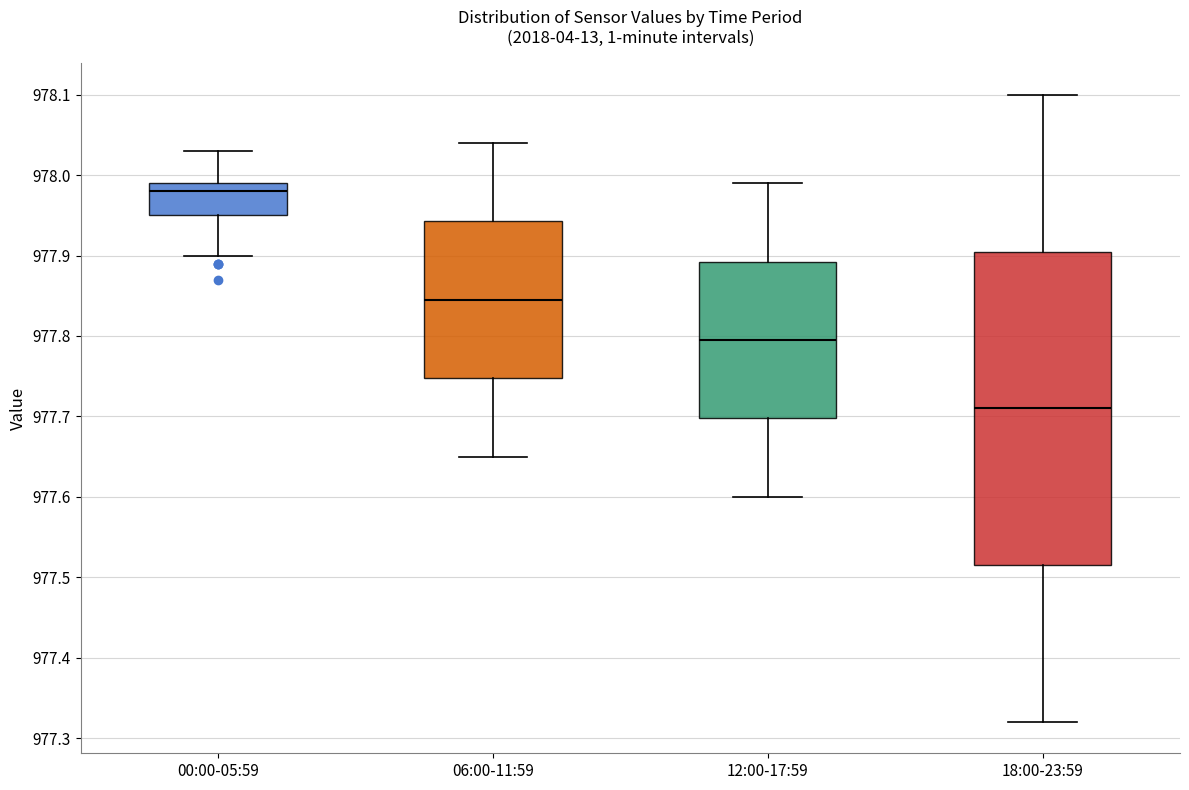

Reading left to right, read every box against the y-axis: the position of its median line, the range the box covers, and the ends of its whiskers. The values are not printed on the chart, so give them approximately, as read against the axis.

00:00-05:59: median 977.98, box 977.95 to 977.99, whiskers 977.90 to 978.03
06:00-11:59: median 977.85, box 977.75 to 977.94, whiskers 977.65 to 978.04
12:00-17:59: median 977.80, box 977.70 to 977.89, whiskers 977.60 to 977.99
18:00-23:59: median 977.71, box 977.52 to 977.91, whiskers 977.32 to 978.10